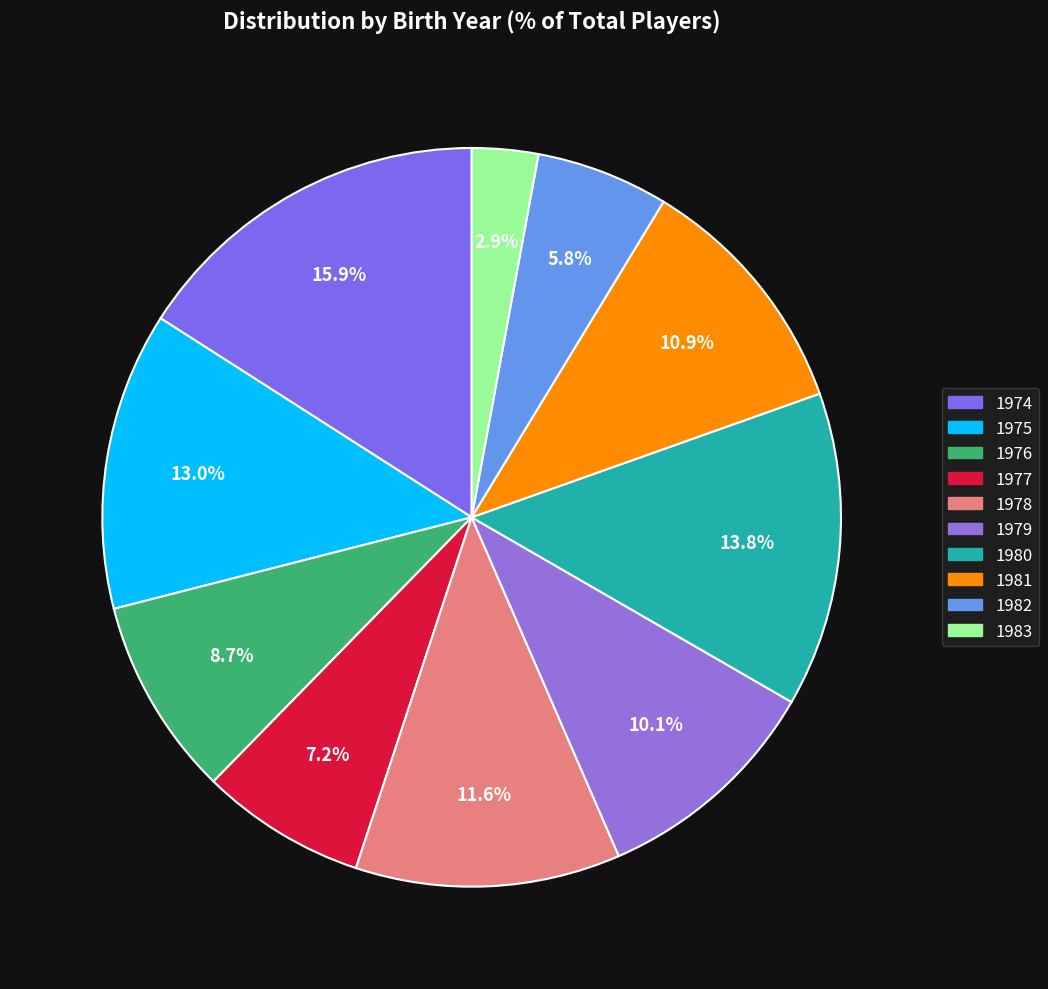

Count the number of slices in the pie.

10